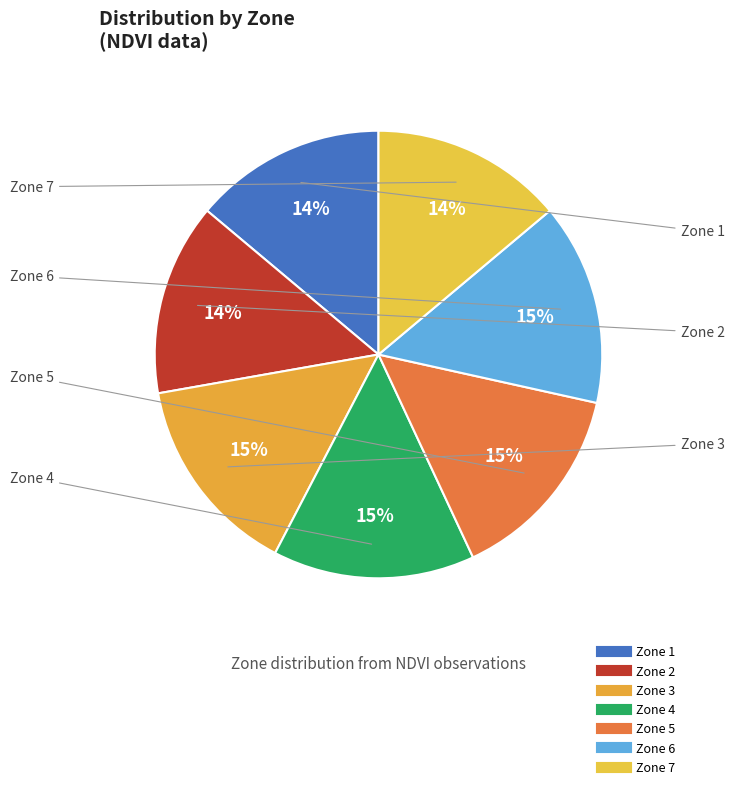

Count the number of slices in the pie.

7